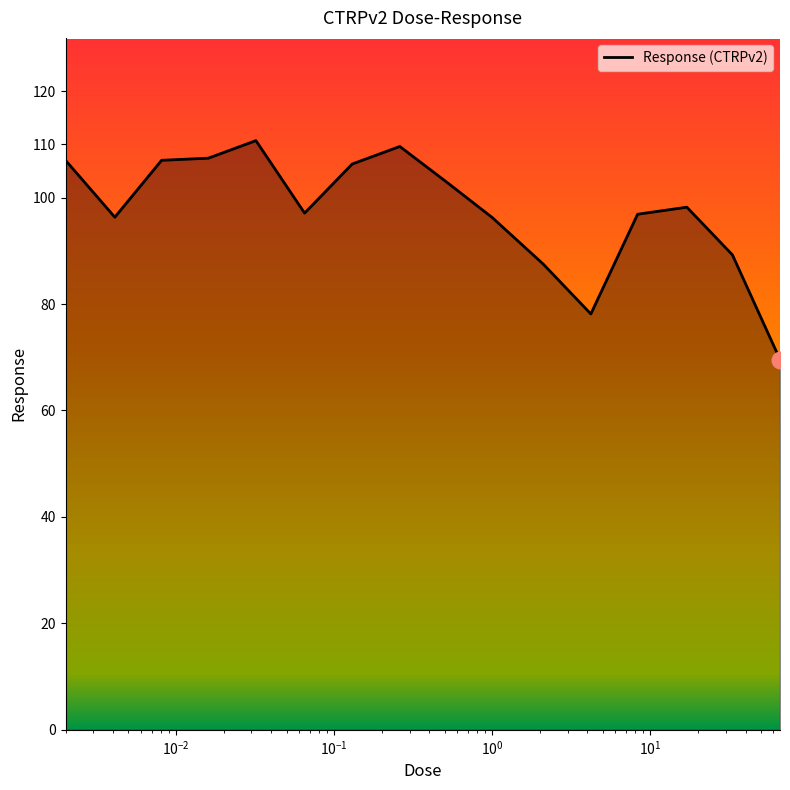

What is the greatest value displayed?

110.7